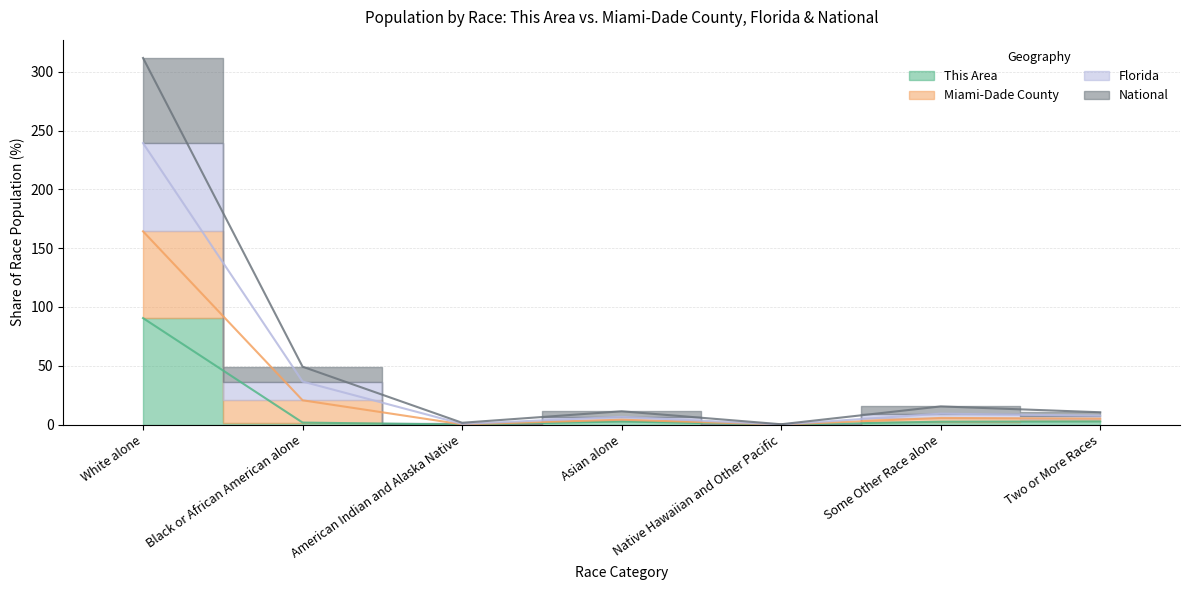

True or false: Florida has more than 2 interior local peaks.

False